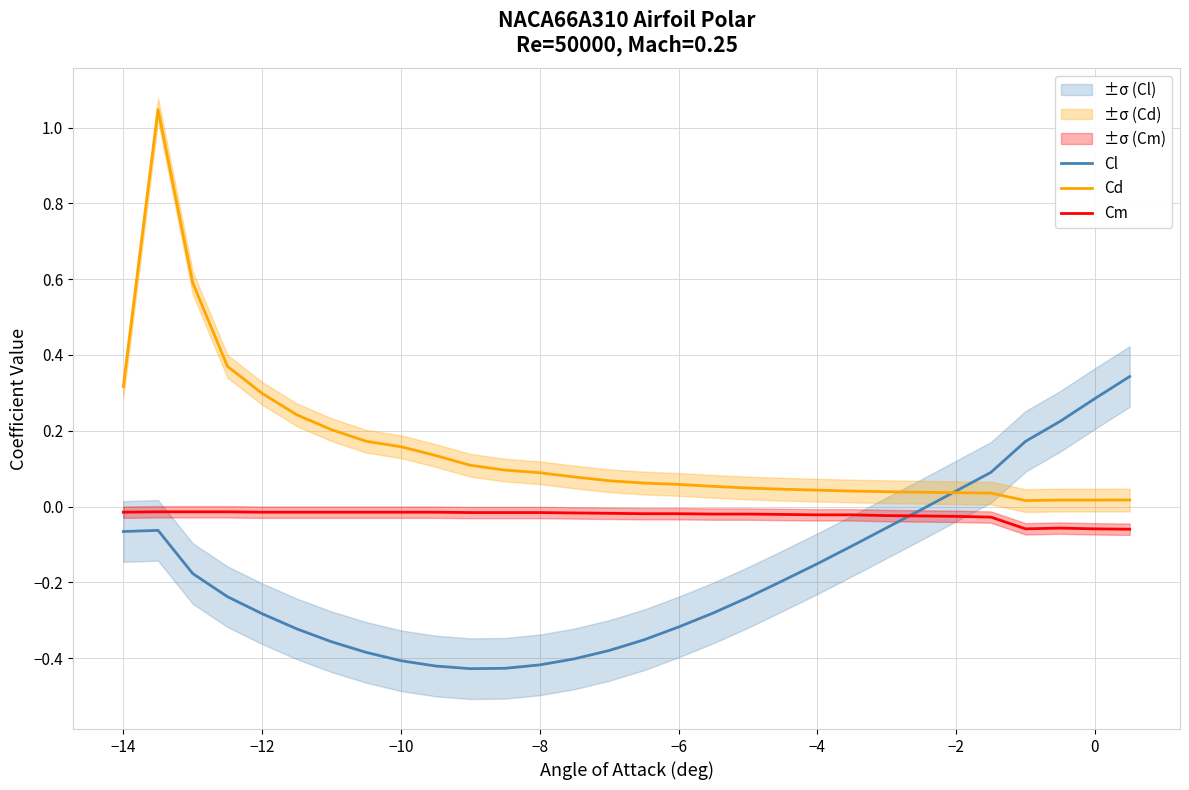

True or false: Cl has a value of -0.3 at −2.

False